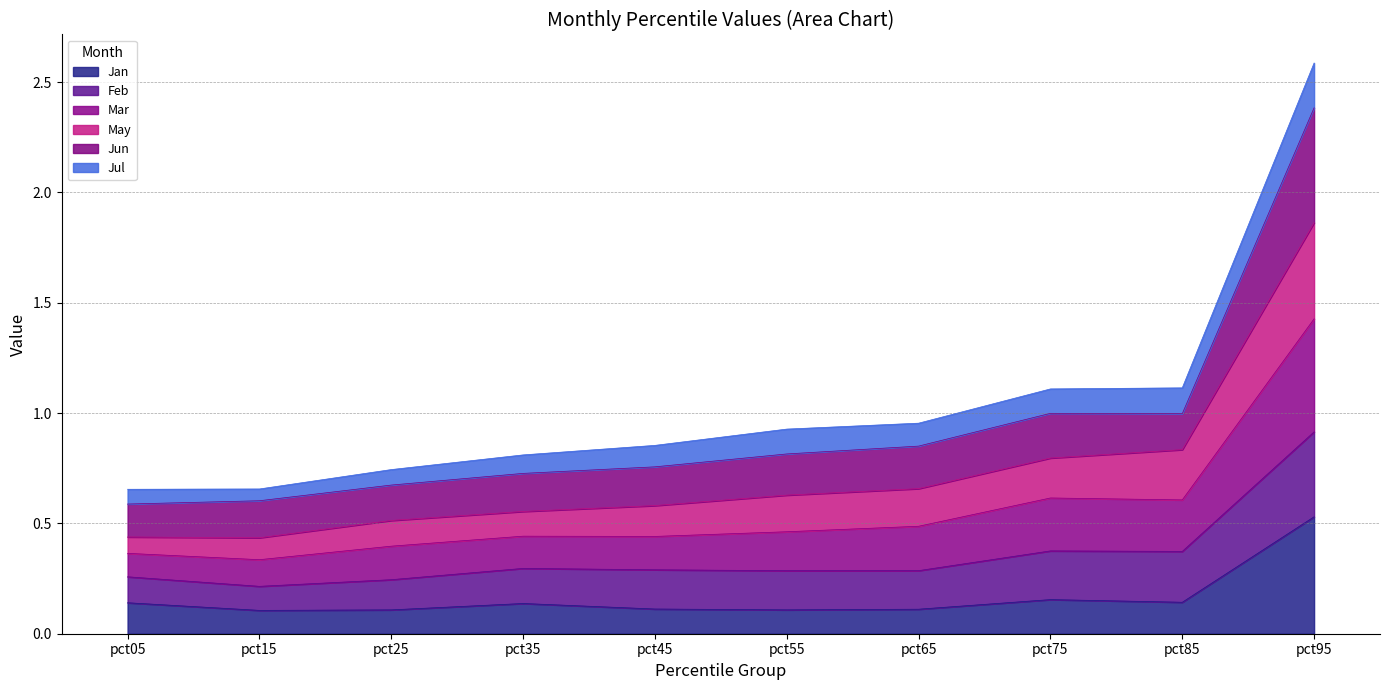

Is the value of Jan at pct45 greater than the value of May at pct45?

No